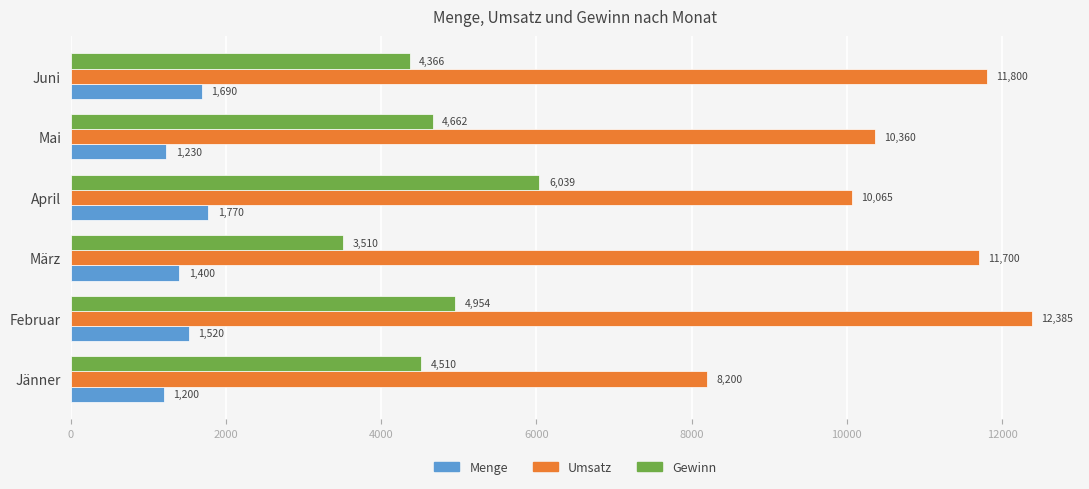

What is the average value of the Menge series?

1468